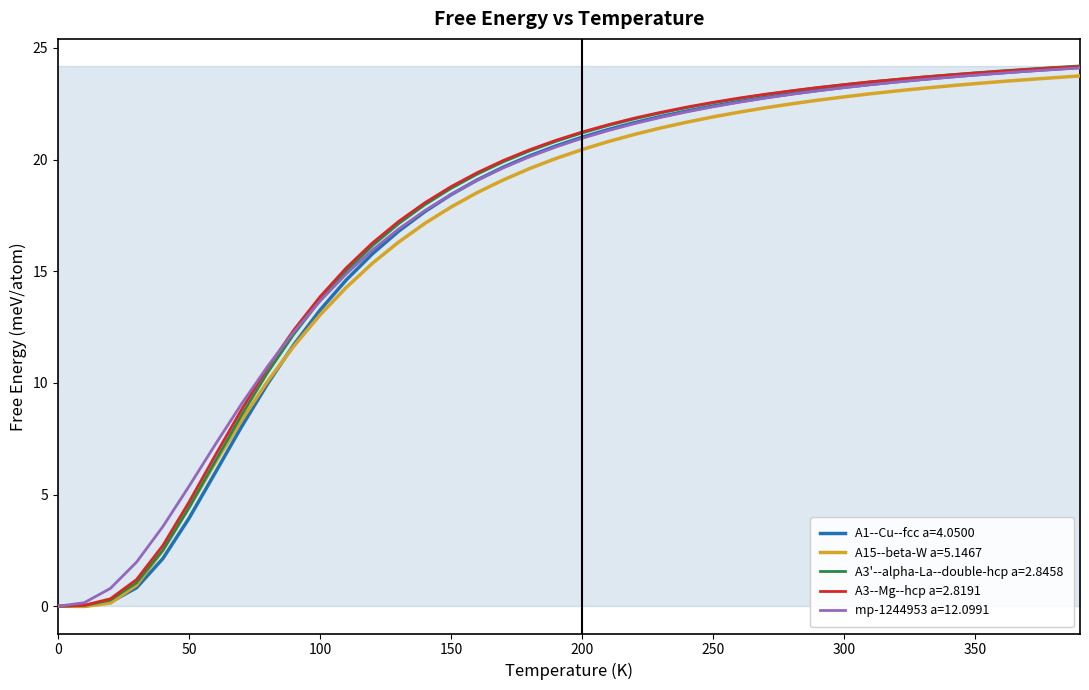

What is the maximum value shown in the chart?

24.2